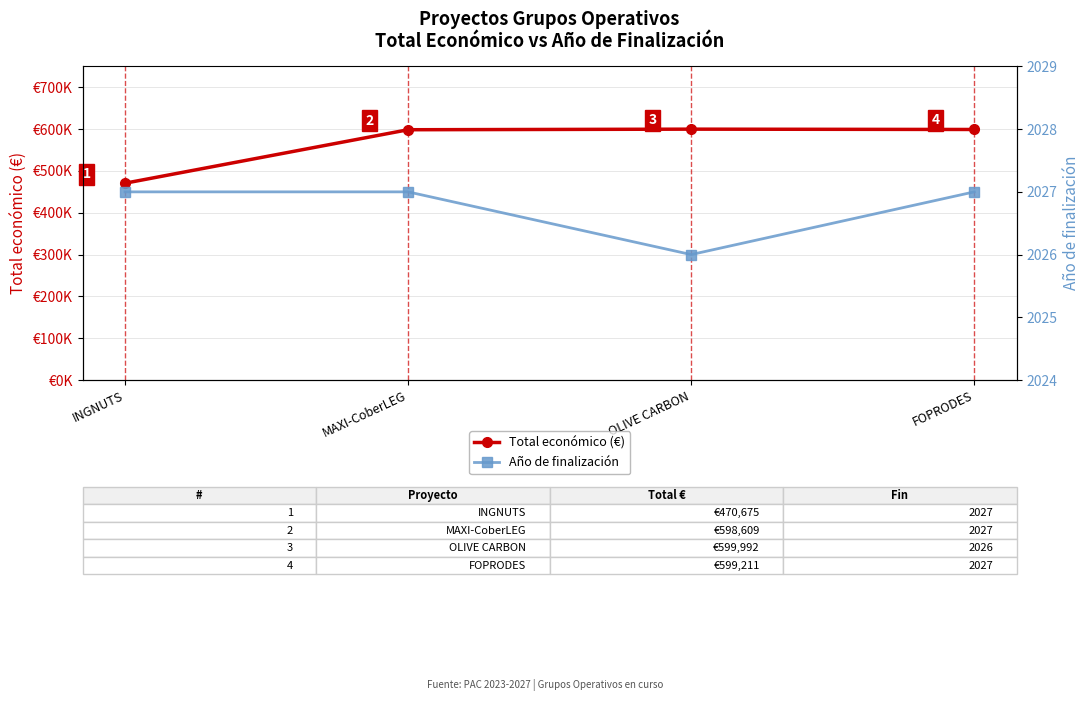

List the labels in order of Total económico (€) value, largest first.

OLIVE CARBON, FOPRODES, MAXI-CoberLEG, INGNUTS